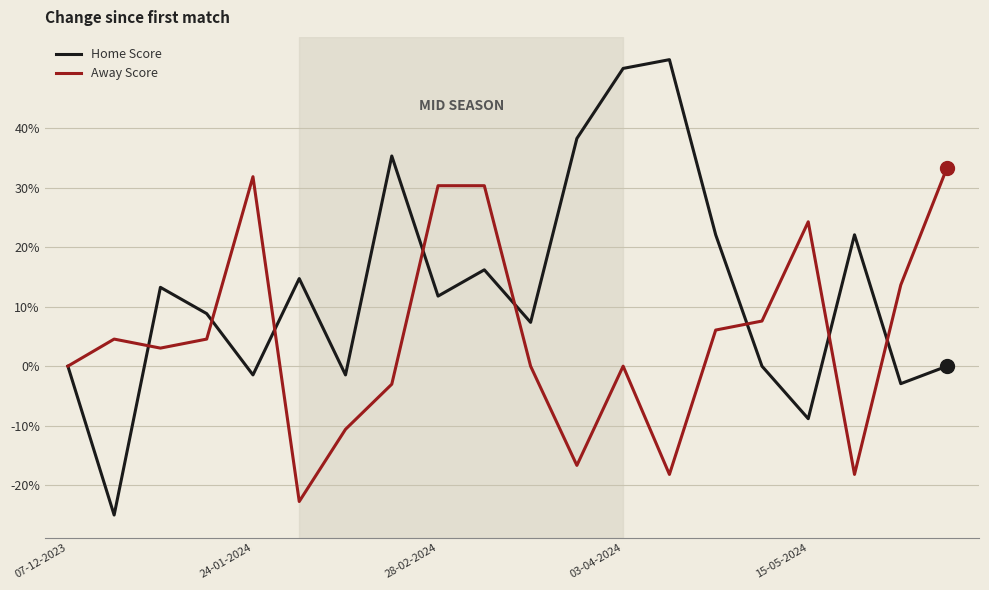

What is the minimum value shown in the chart?

-25.0